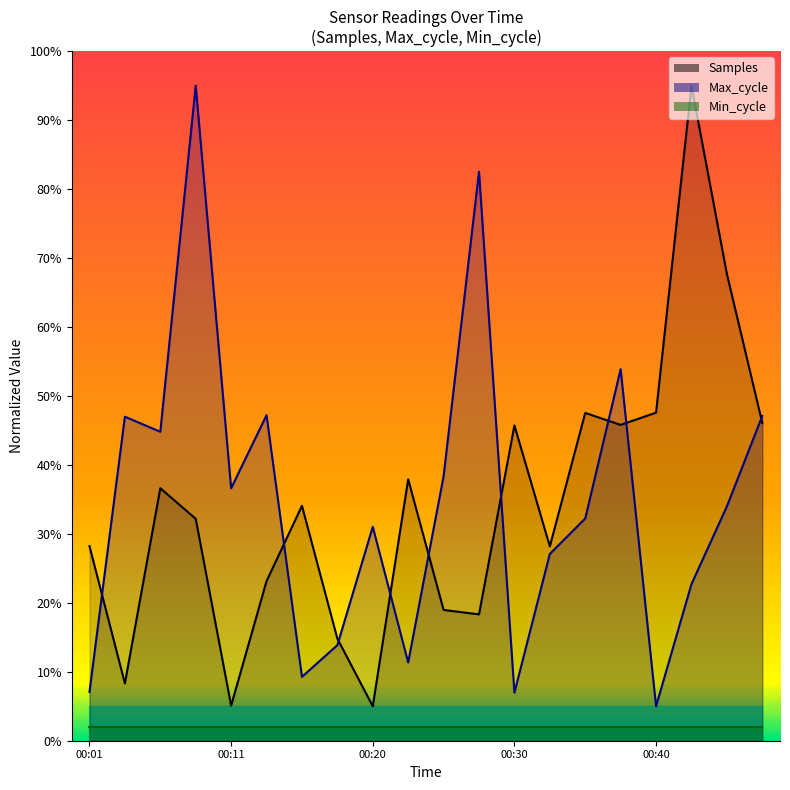

Which series has the largest total across all categories?

Max_cycle